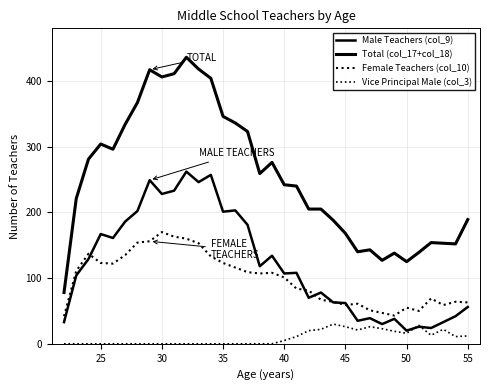

At how many categories does at least one series exceed 377?

6